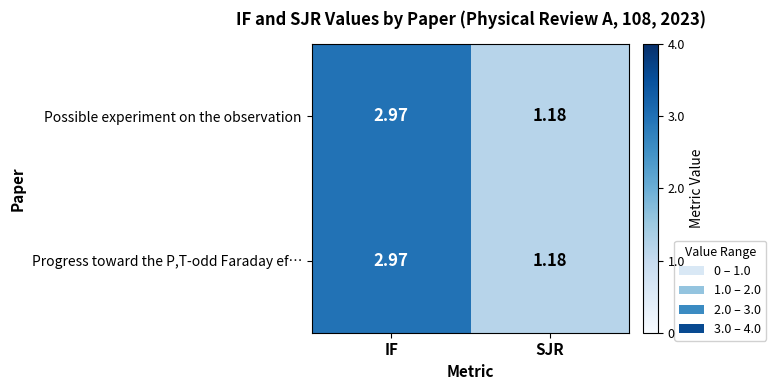

Rank the categories by Progress toward the P,T-odd Faraday ef… value from highest to lowest.

IF, SJR